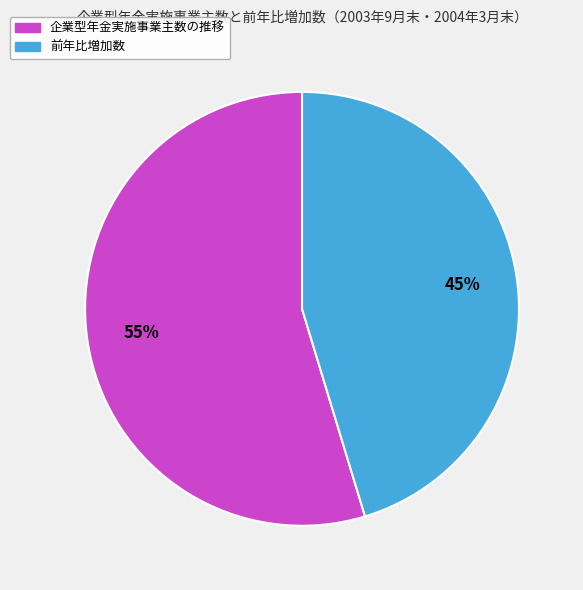

Is 企業型年金実施事業主数の推移 the majority of the pie?

Yes